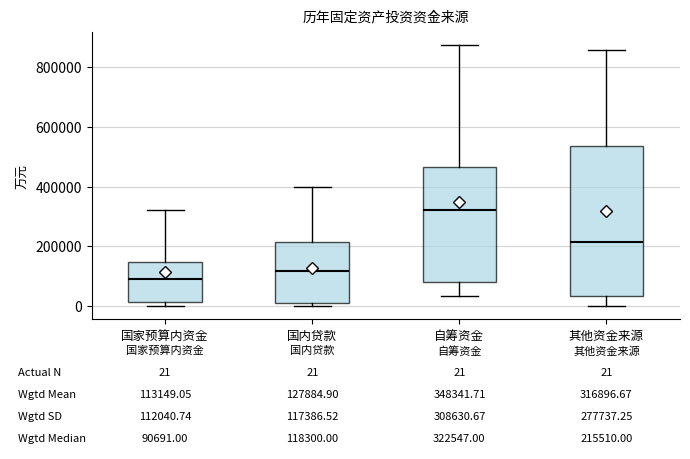

Which box is the tallest, from its lower edge to its upper edge?

其他资金来源